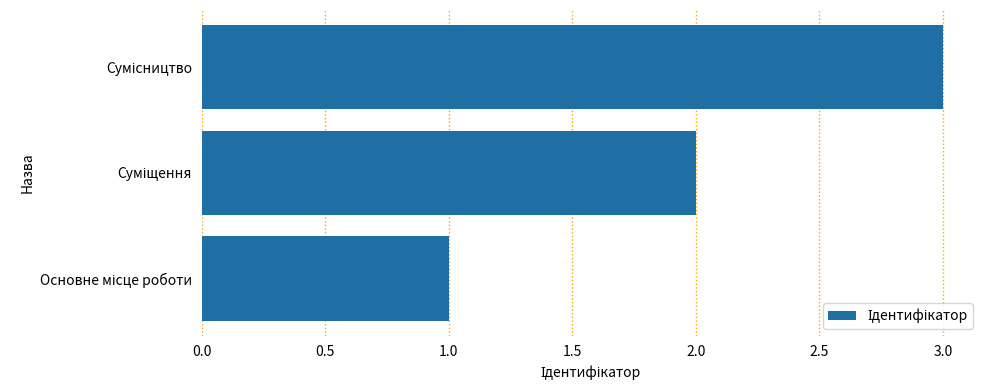

What is the sum of all values?

6